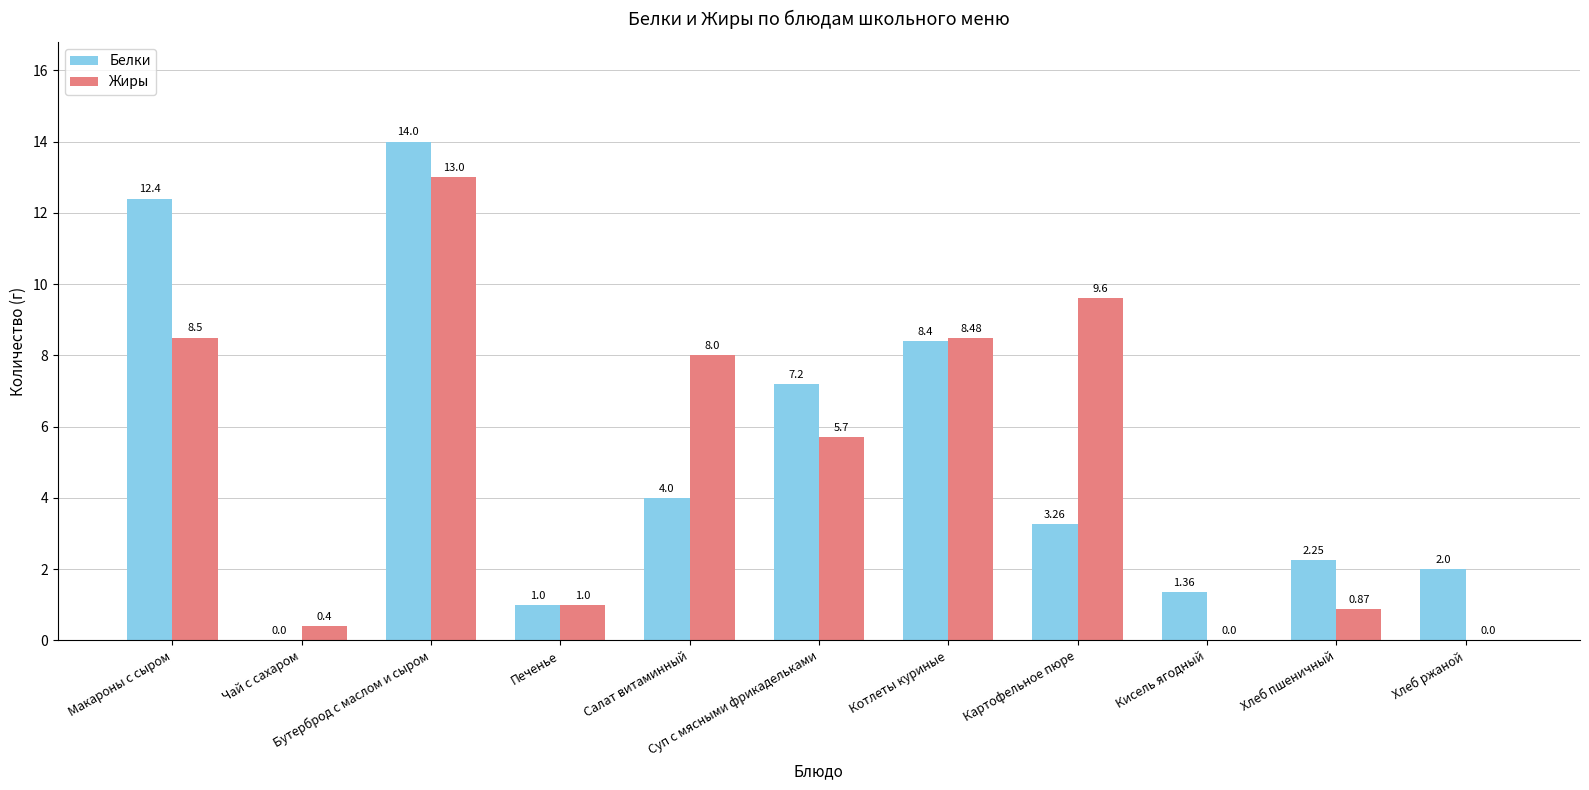

Which series has the largest total across all categories?

Белки